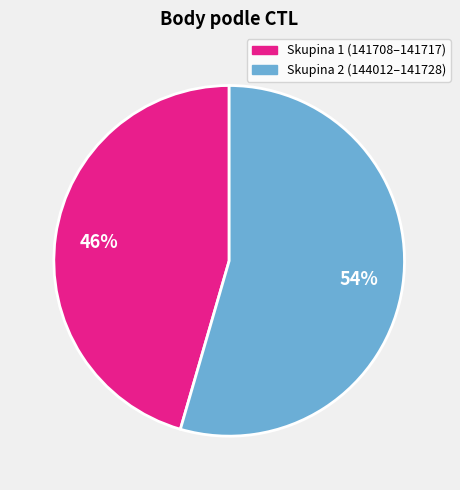

Does any single category account for the majority?

Yes